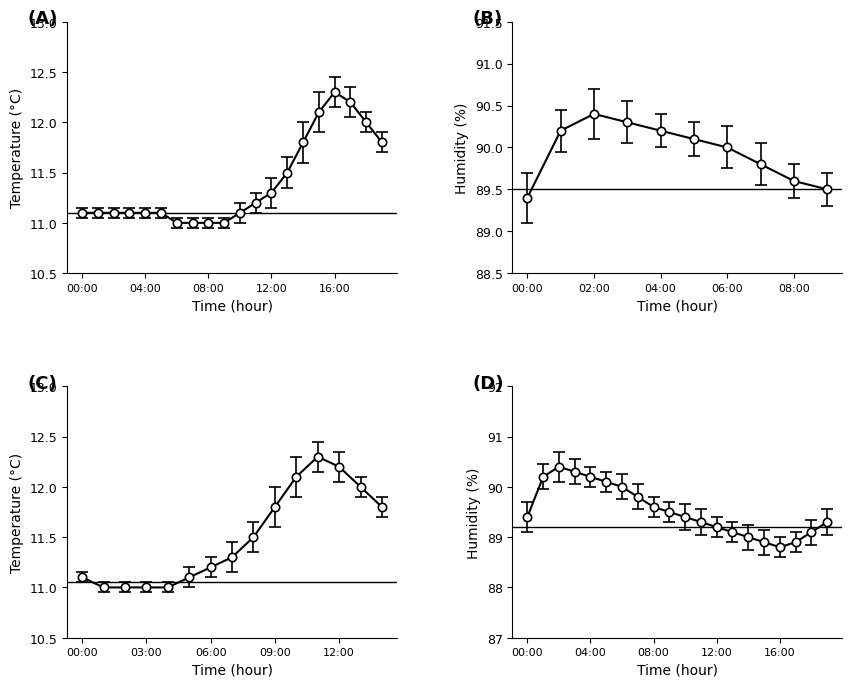

Which series has the largest total across all categories?

humidity